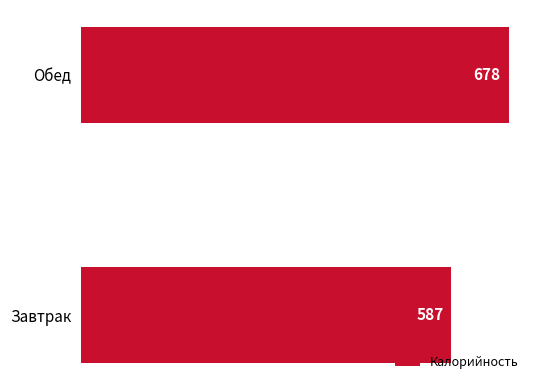

What is the sum of all values?

1265